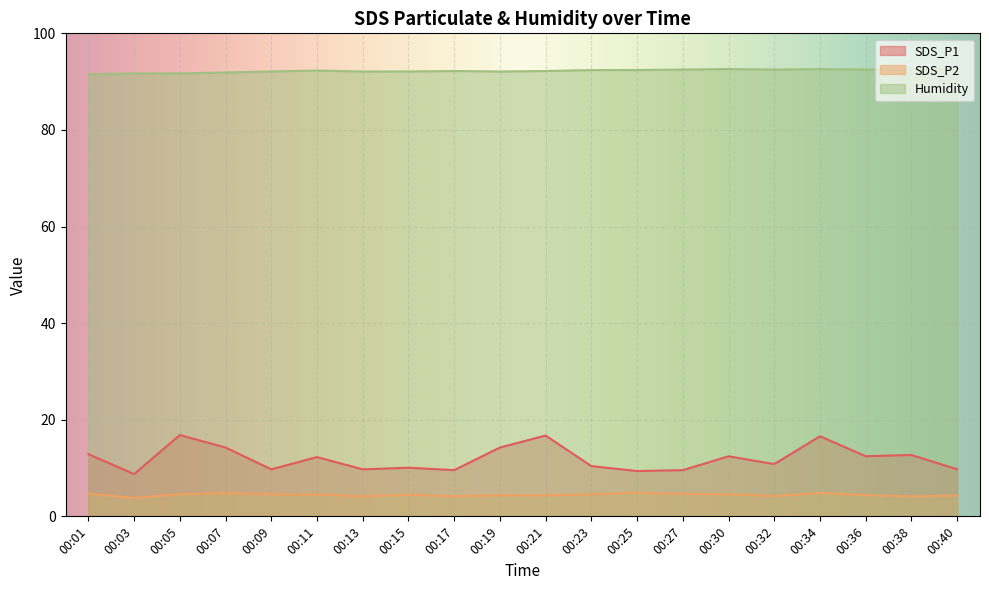

How many values in the SDS_P2 series exceed 4?

19